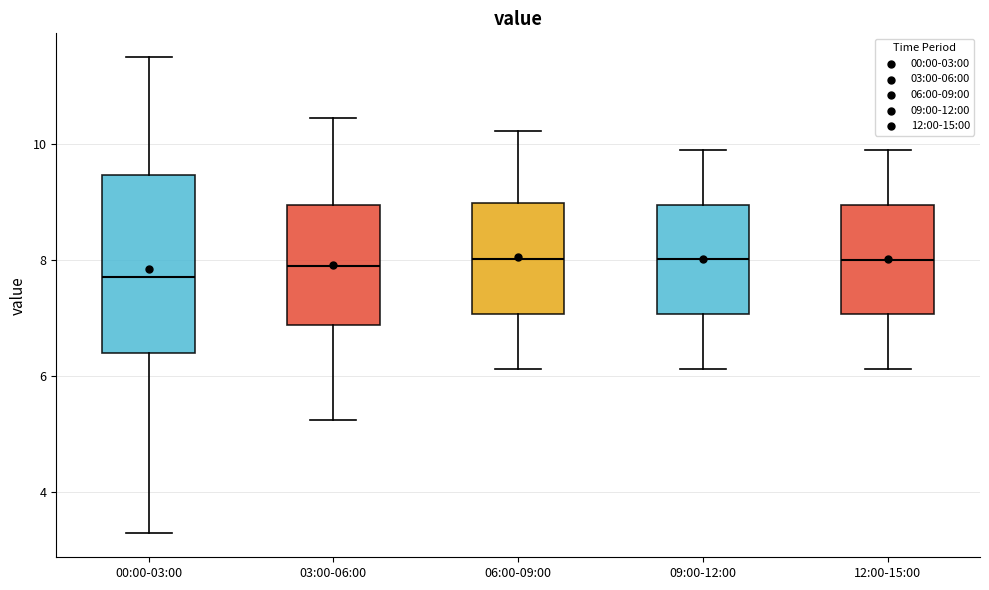

Which box is the tallest, from its lower edge to its upper edge?

00:00-03:00